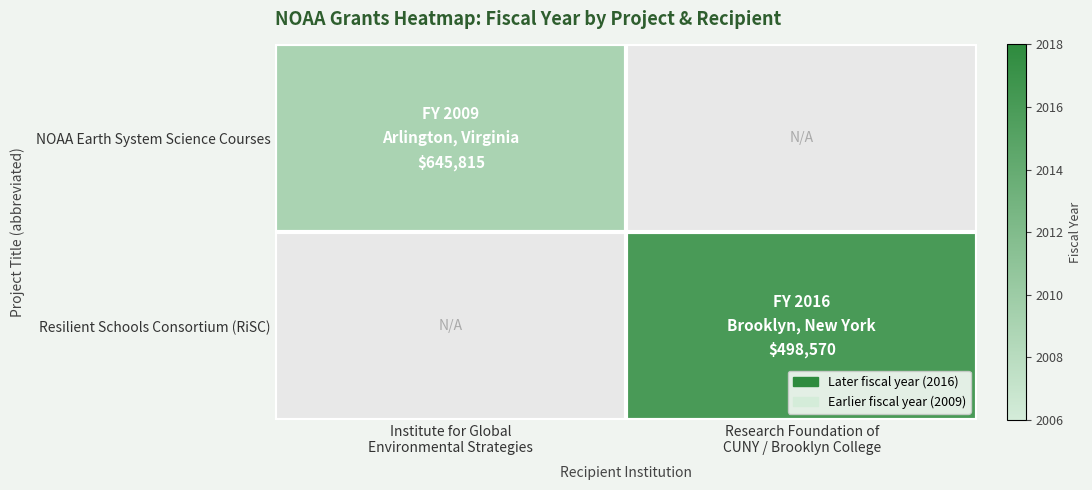

Between Research Foundation of
CUNY / Brooklyn College and Institute for Global
Environmental Strategies, which is larger?

Institute for Global
Environmental Strategies